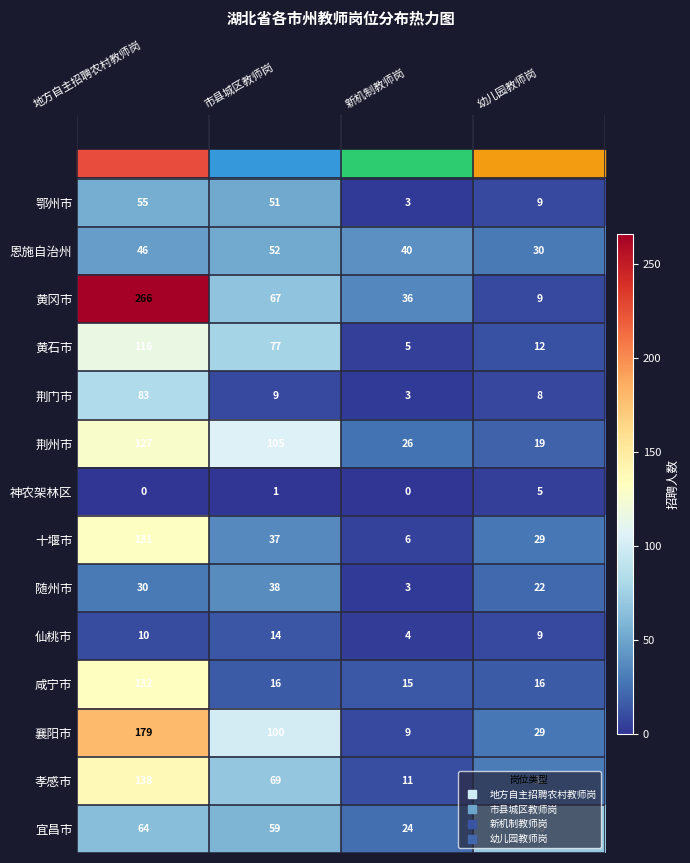

Is the value of 荆州市 at 新机制教师岗 greater than the value of 襄阳市 at 市县城区教师岗?

No